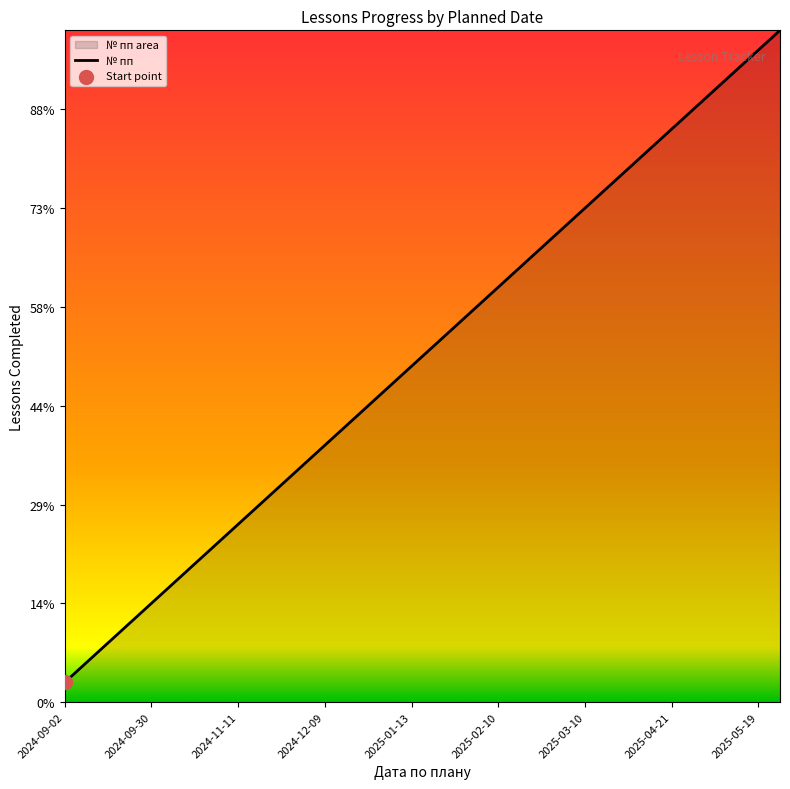

What is the change in value from 26 to 31?

+5